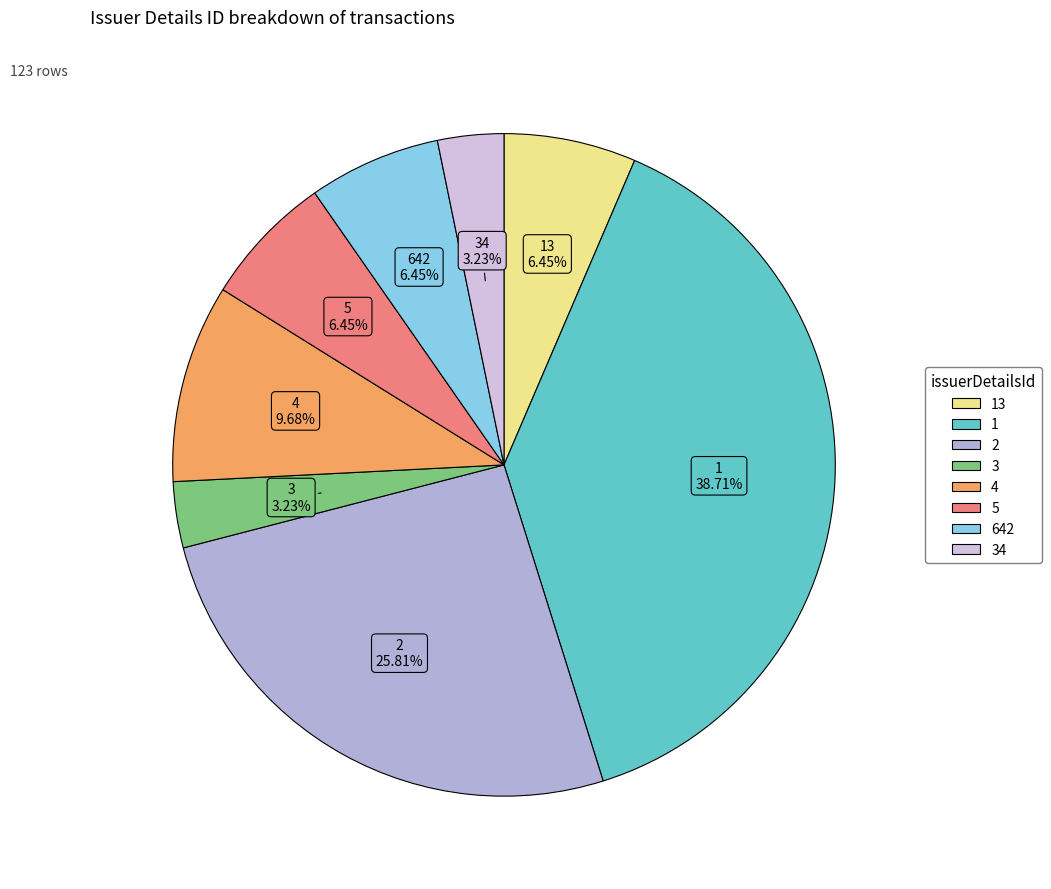

Is there any slice that represents more than half of the pie?

No